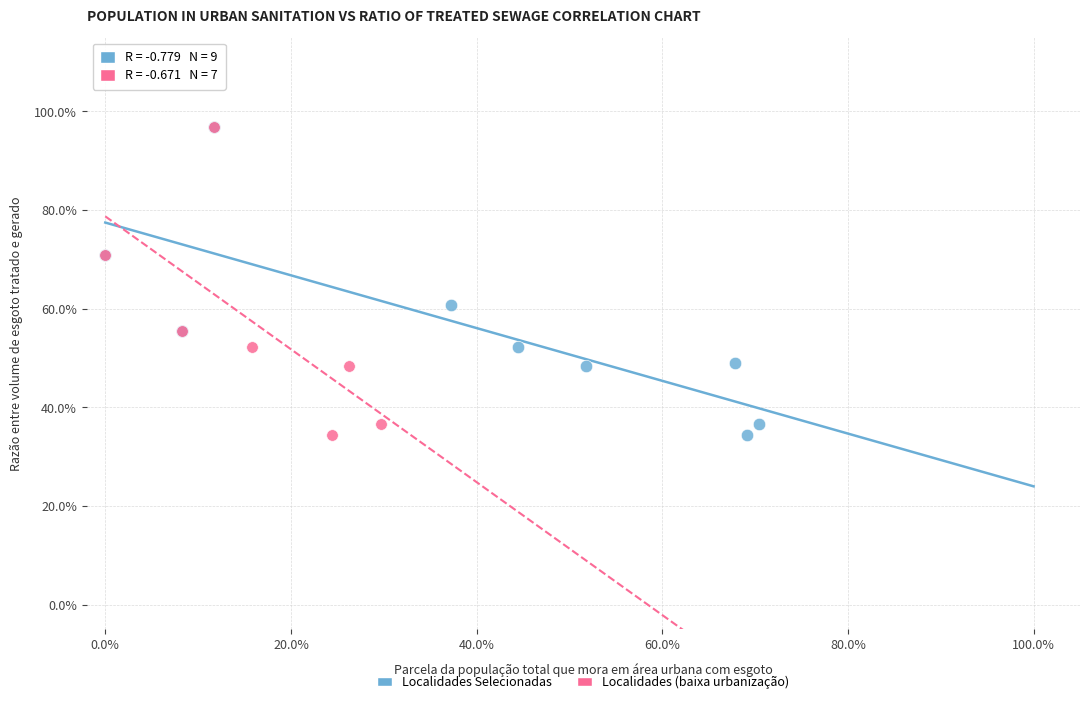

What are all the series names shown in the legend?

Localidades Selecionadas, Localidades (baixa urbanização)